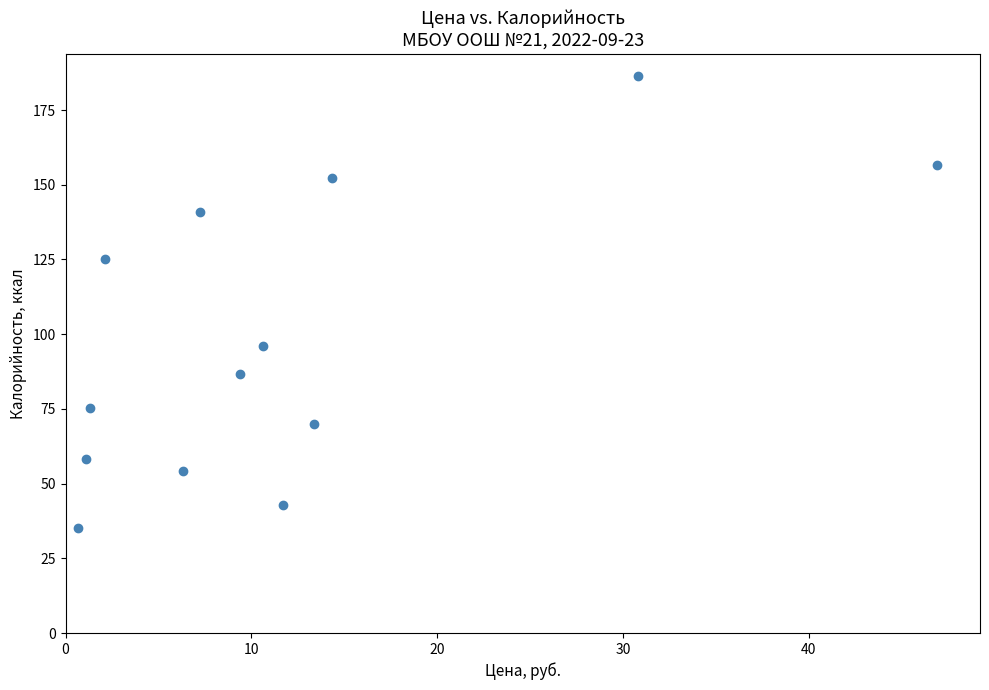

What is the range of X values (max minus min)?

46.2